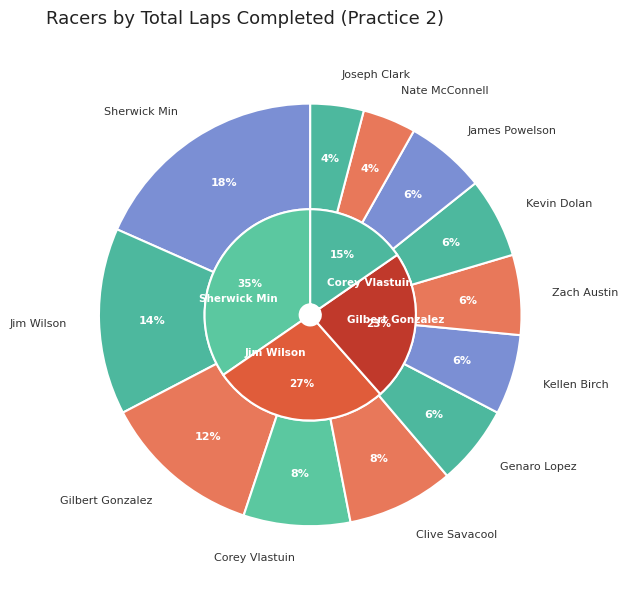

Is Gilbert Gonzalez the majority of the pie?

No